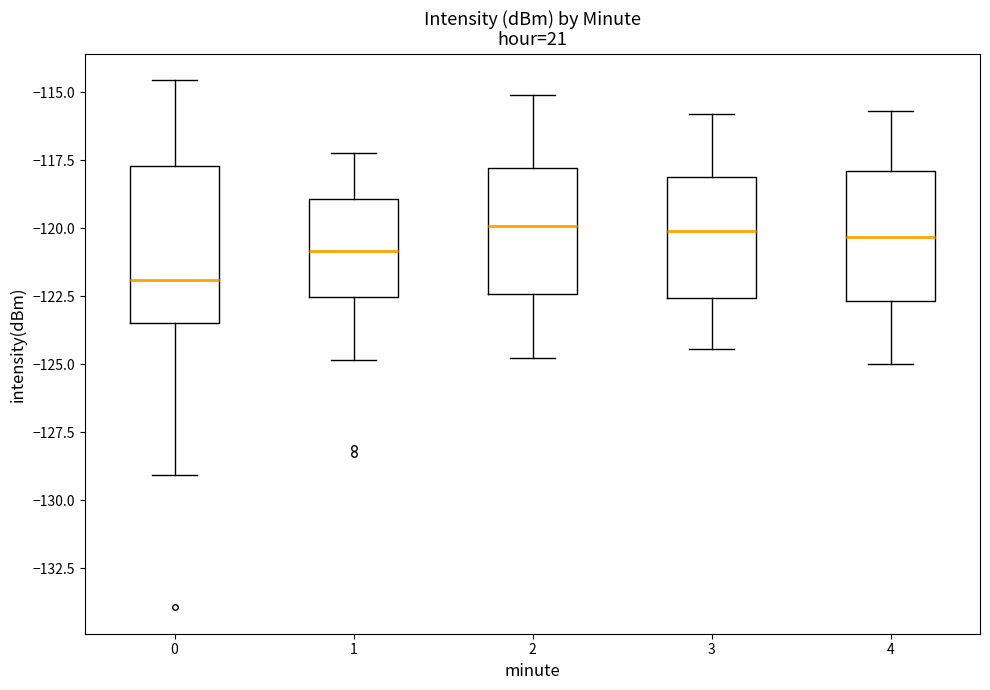

Which box's median line is the lowest?

0